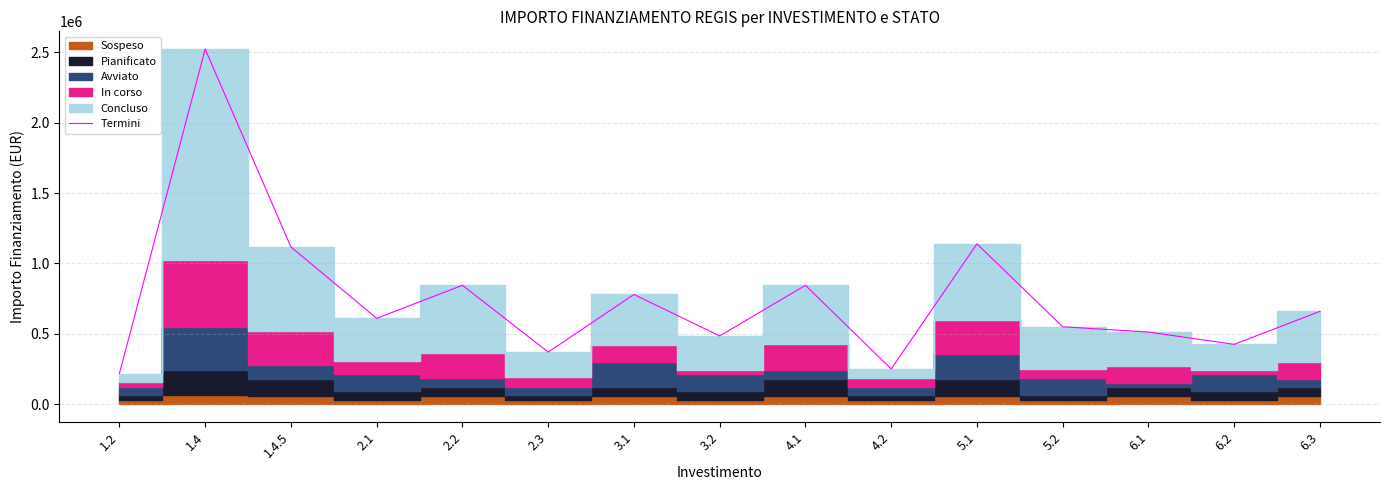

The value at 2.3 is 630980. True or false?

False